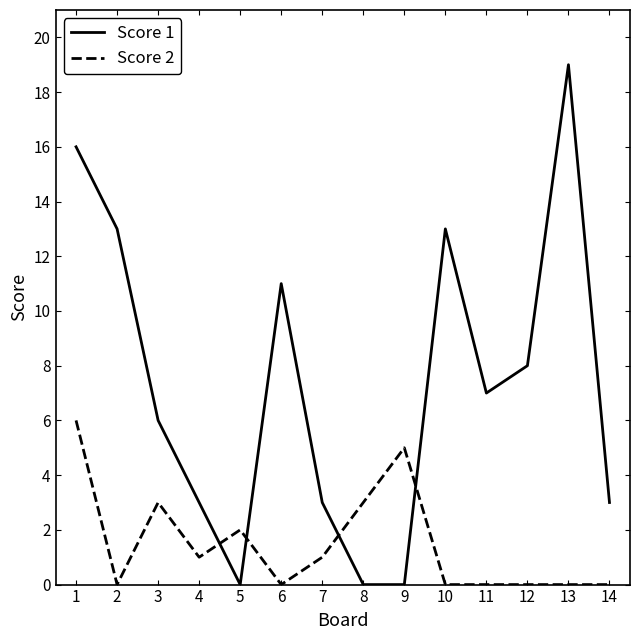

The Score 2 series shows 4 at 12. True or false?

False